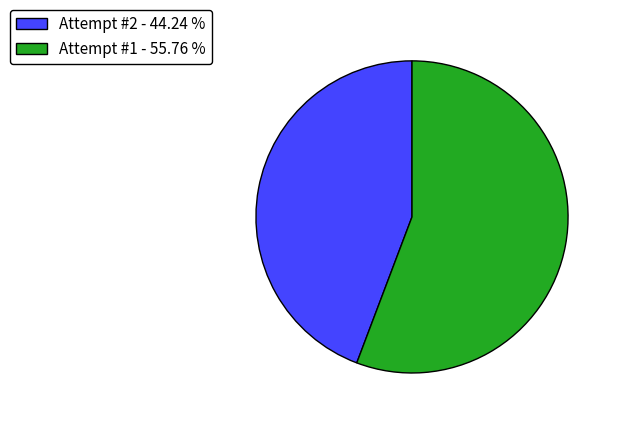

Which has a higher value, Attempt #1 or Attempt #2?

Attempt #1